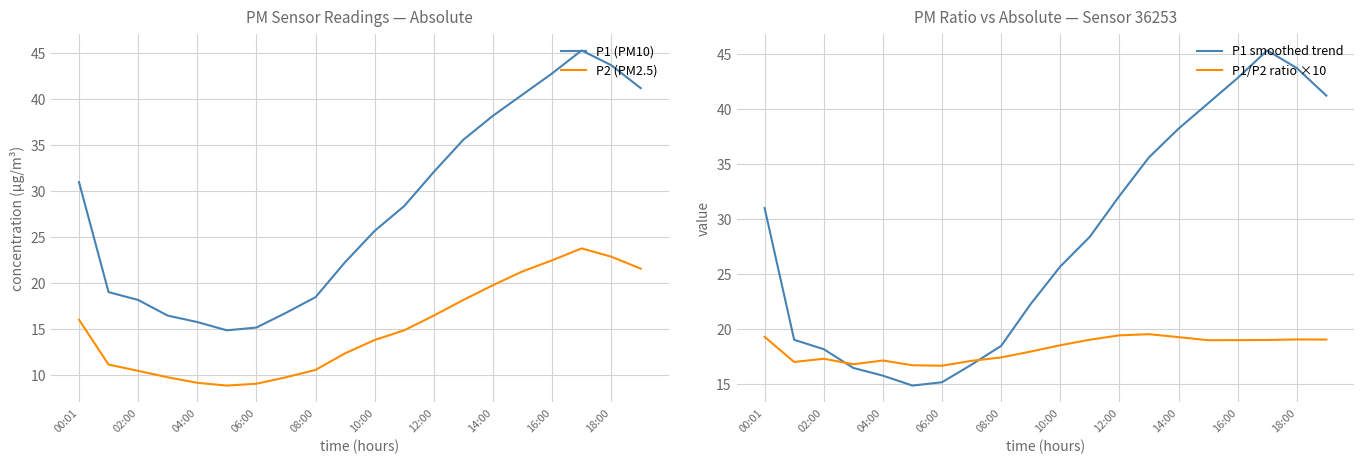

Which series has the largest range (max minus min)?

P1 (PM10)